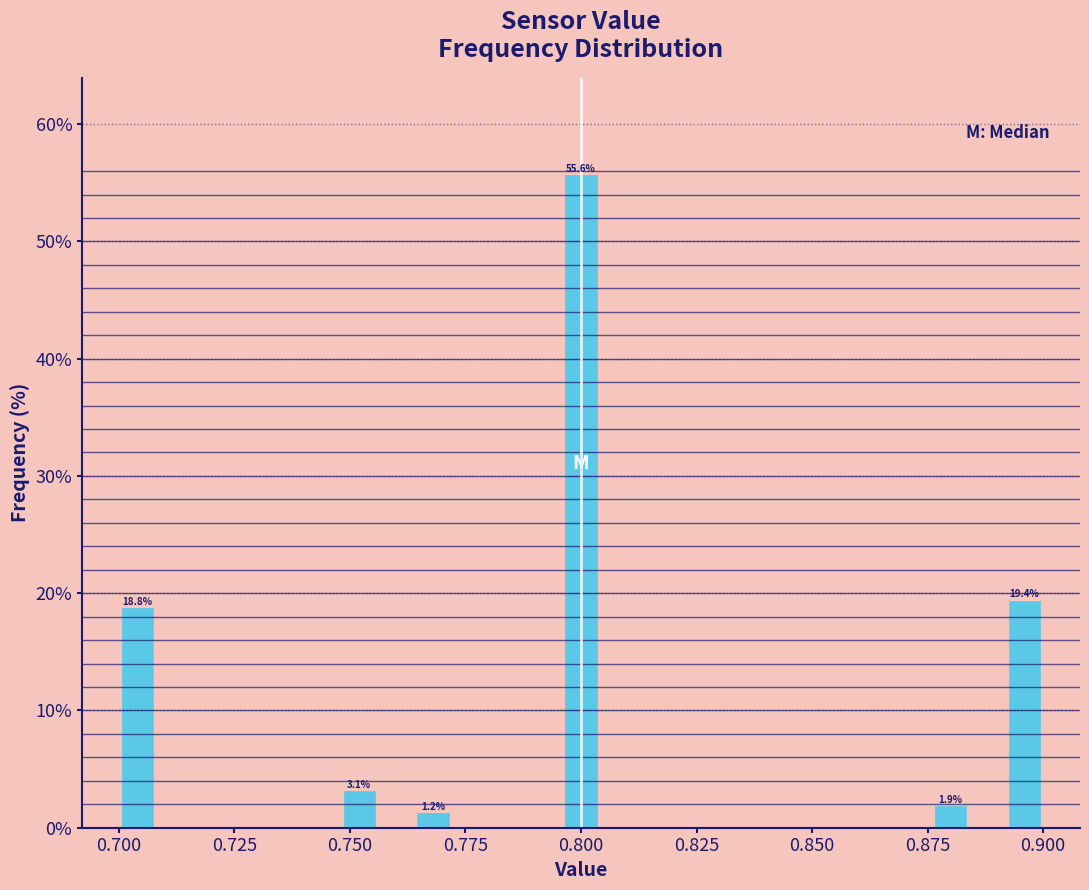

Read against the x-axis, roughly where is the centre of the tallest bar?

0.800